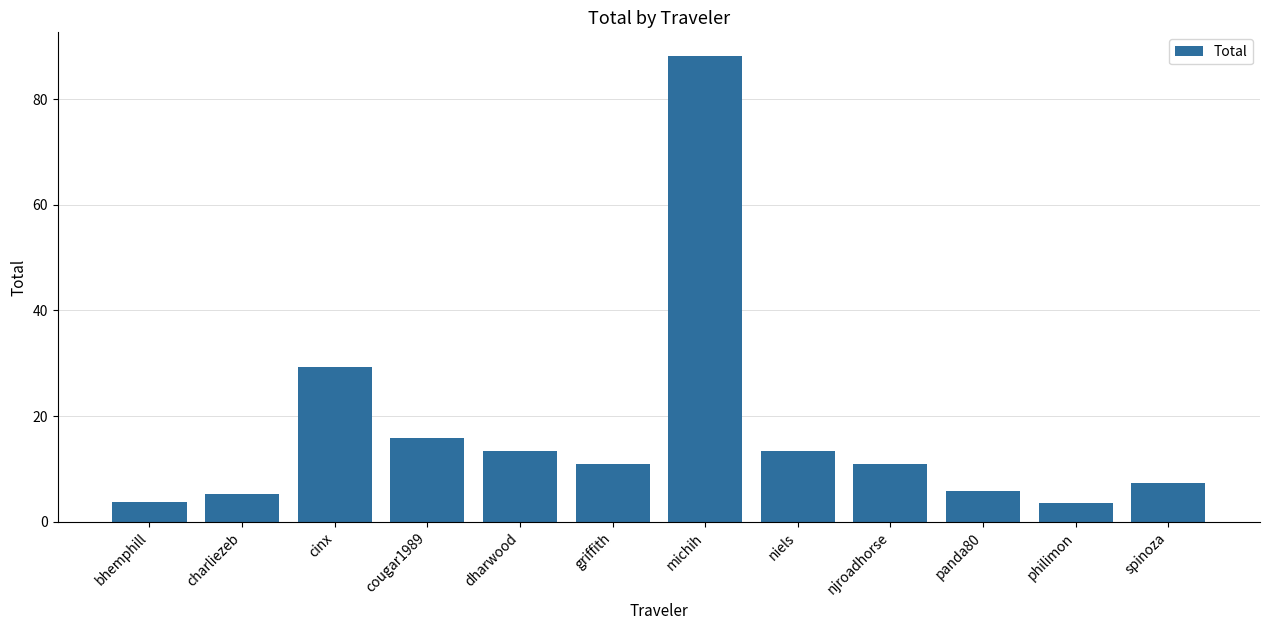

Is it true that the value at bhemphill is 3.8?

True